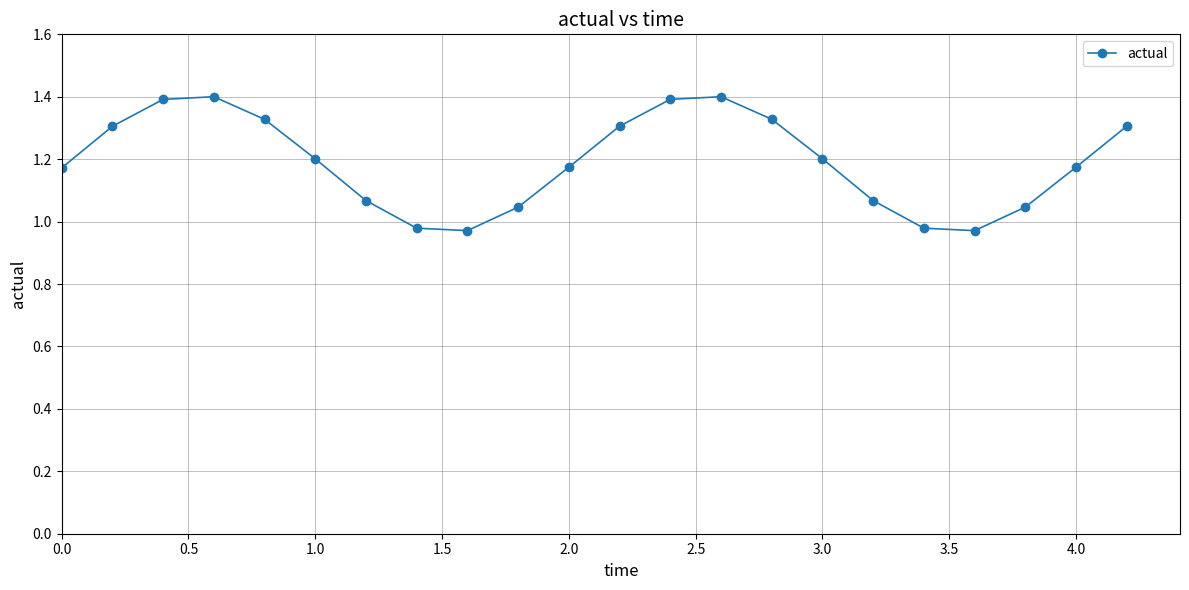

What is the maximum value shown in the chart?

1.4